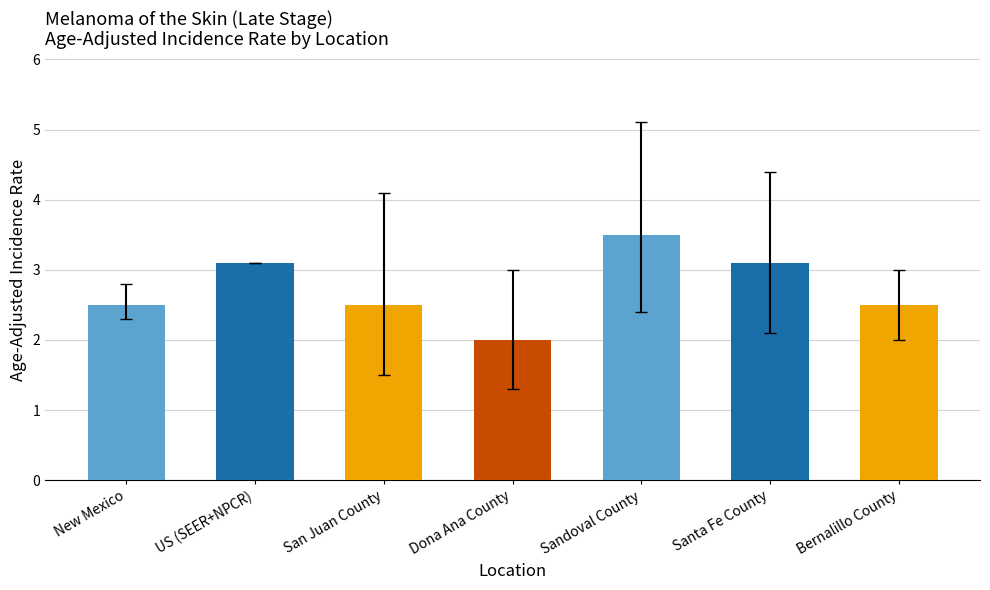

The chart shows a value of 4.8 at Sandoval County. True or false?

False